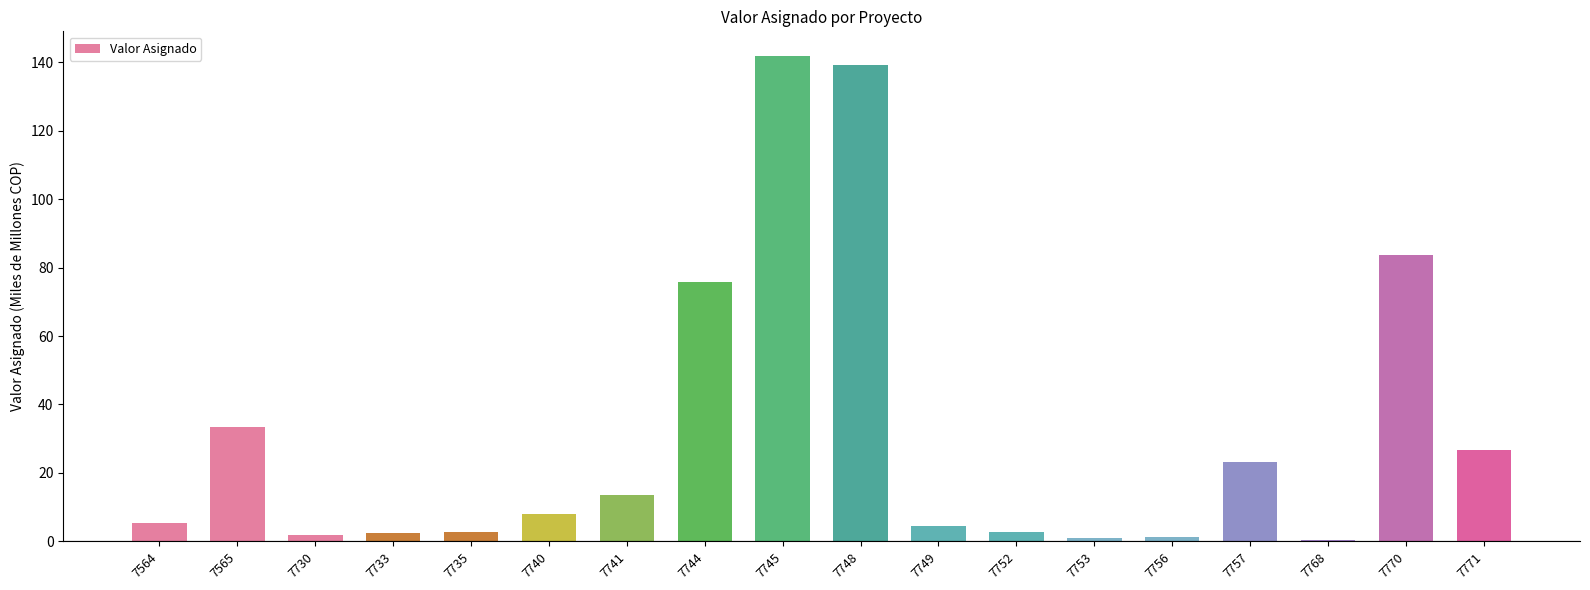

Are the bars horizontal?

No